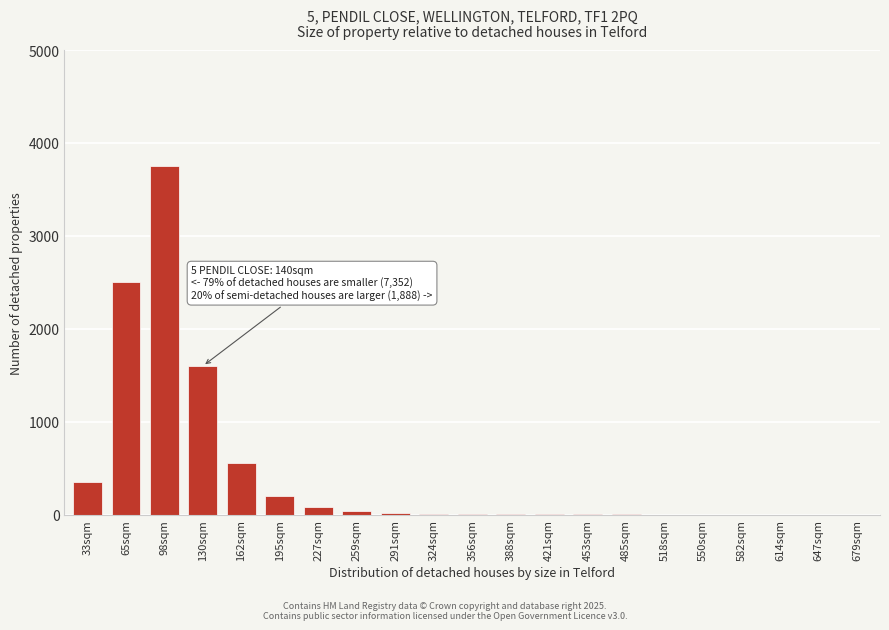

What is the maximum value shown in the chart?

3750